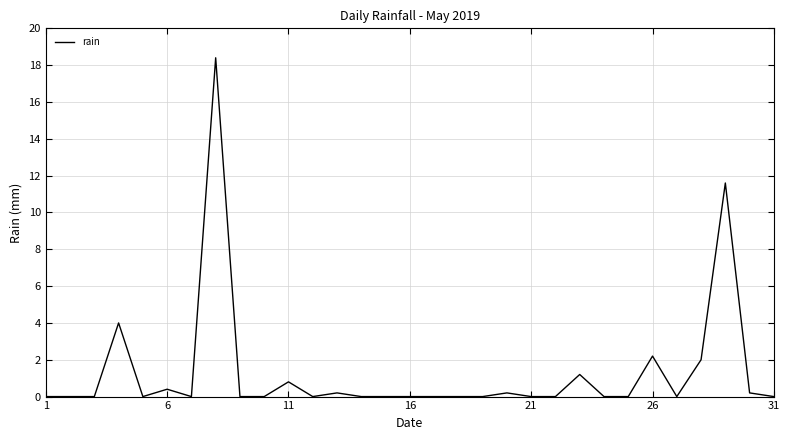

How many lines are shown in the chart?

1